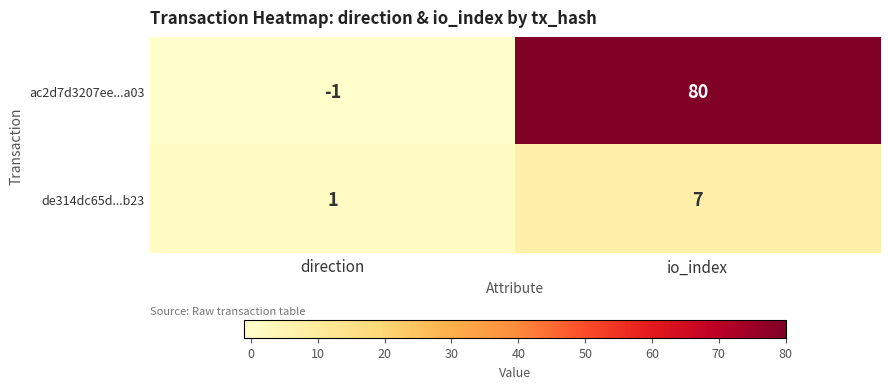

Rank the series by their maximum value, from highest to lowest.

ac2d7d3207ee...a03, de314dc65d...b23